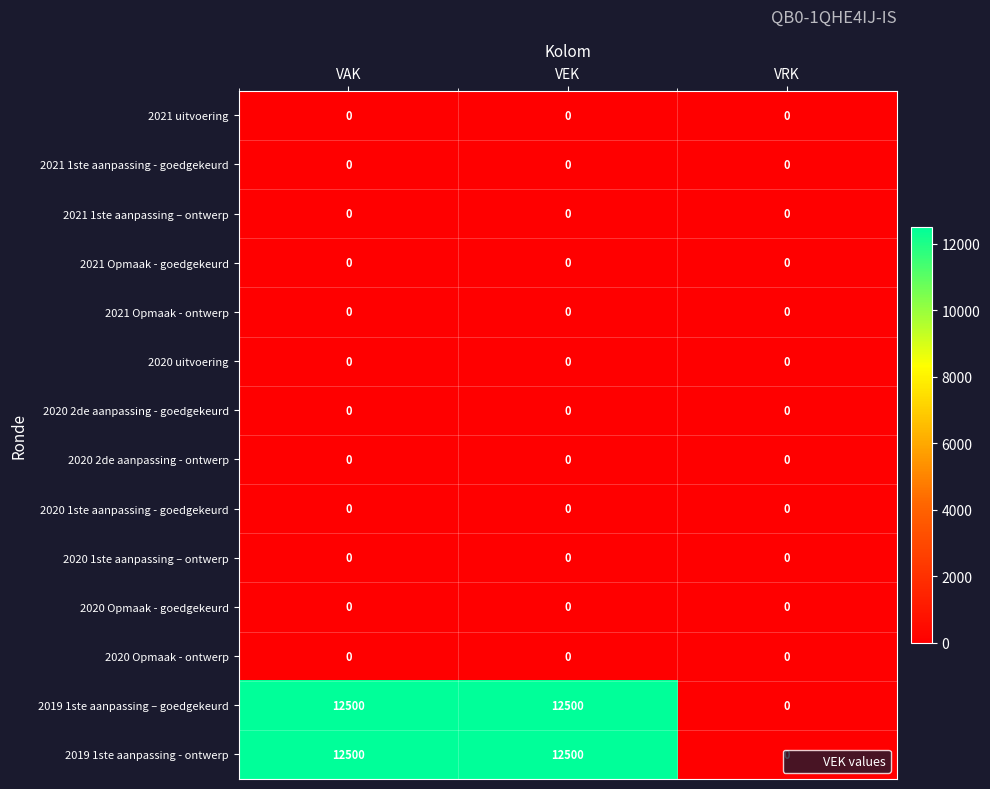

What is the difference between the 2019 1ste aanpassing – goedgekeurd values at VEK and VRK?

12500